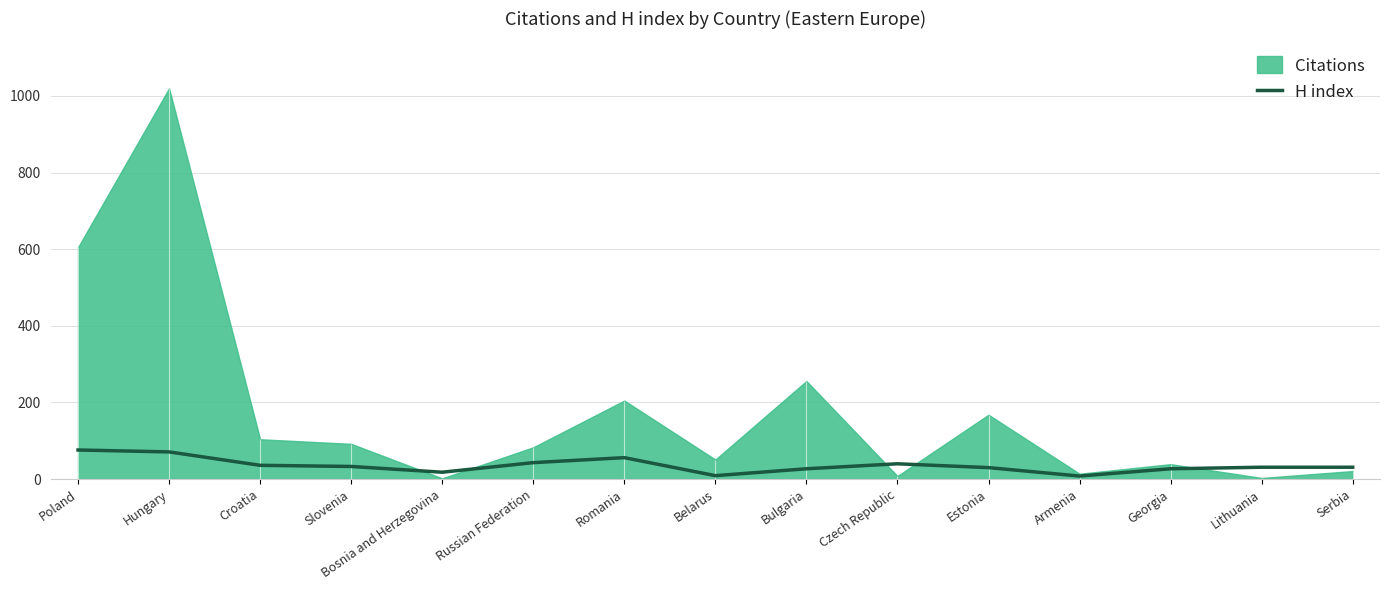

What is the change in value from Slovenia to Bosnia and Herzegovina?

-15